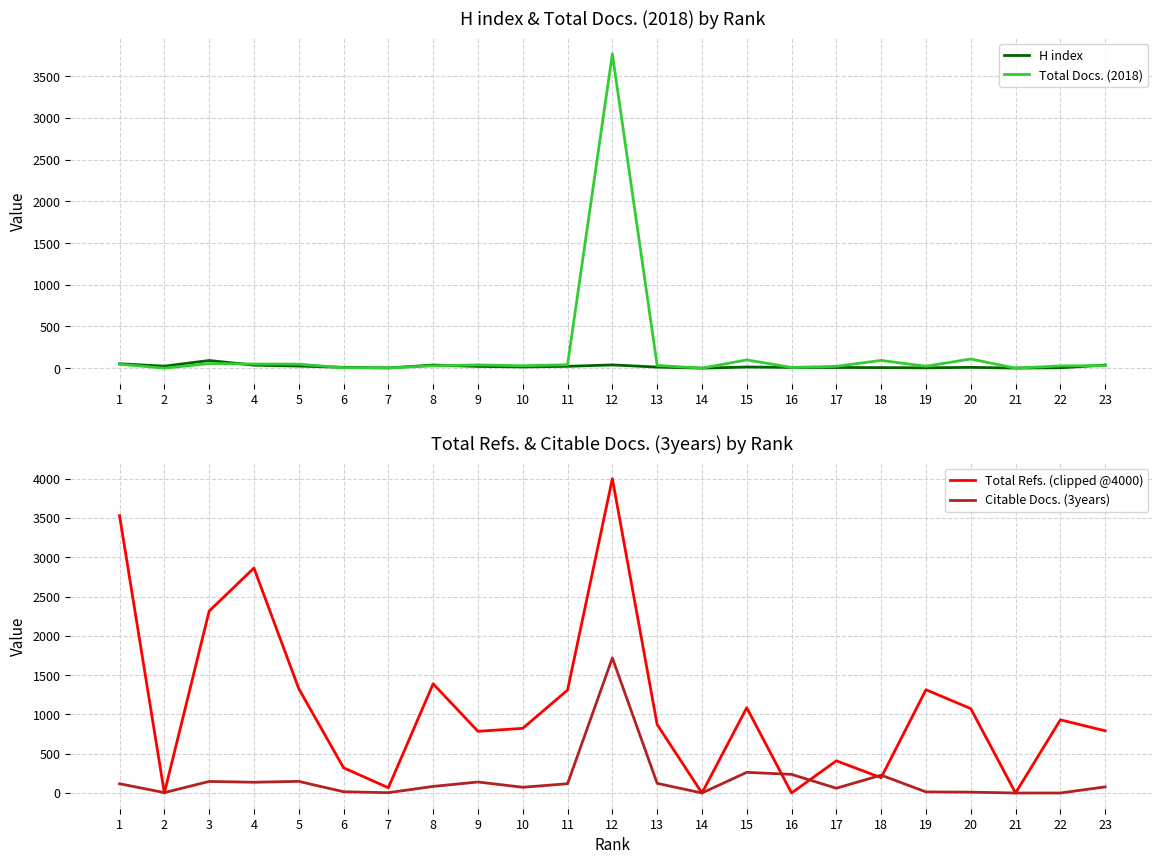

At which category does Total Docs. (2018) reach its first local valley?

2